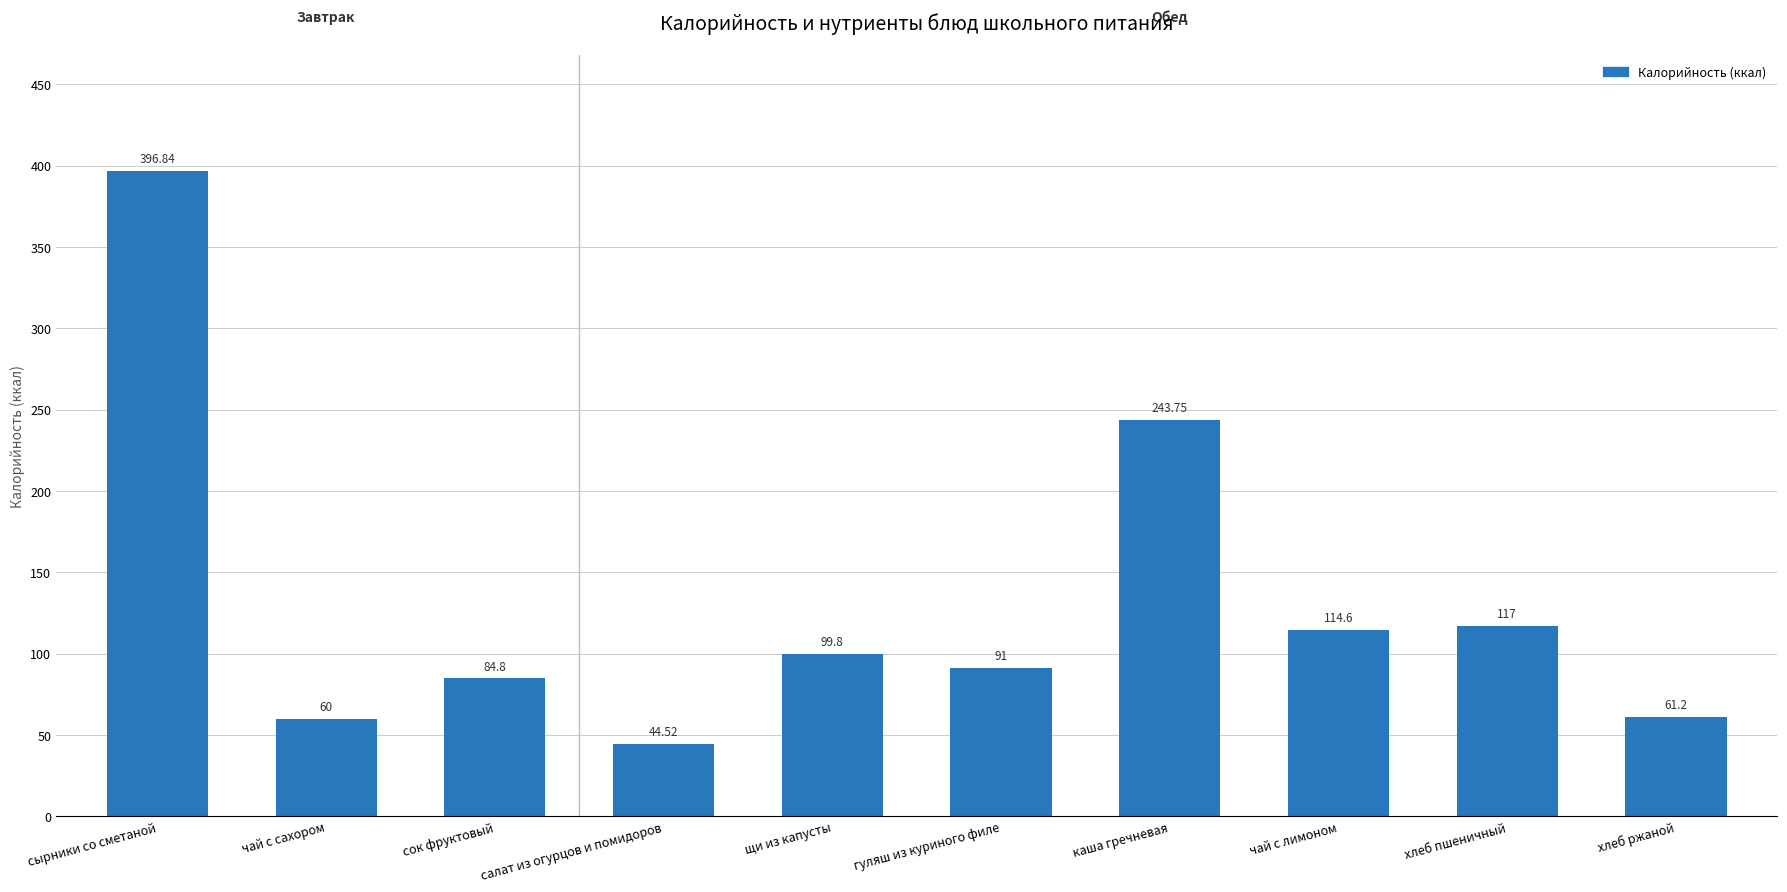

Reading left to right, transcribe all the data shown in this chart.

сырники со сметаной=396.8	чай с сахором=60.0	сок фруктовый=84.8	салат из огурцов и помидоров=44.5	щи из капусты=99.8	гуляш из куриного филе=91.0	каша гречневая=243.8	чай с лимоном=114.6	хлеб пшеничный=117.0	хлеб ржаной=61.2